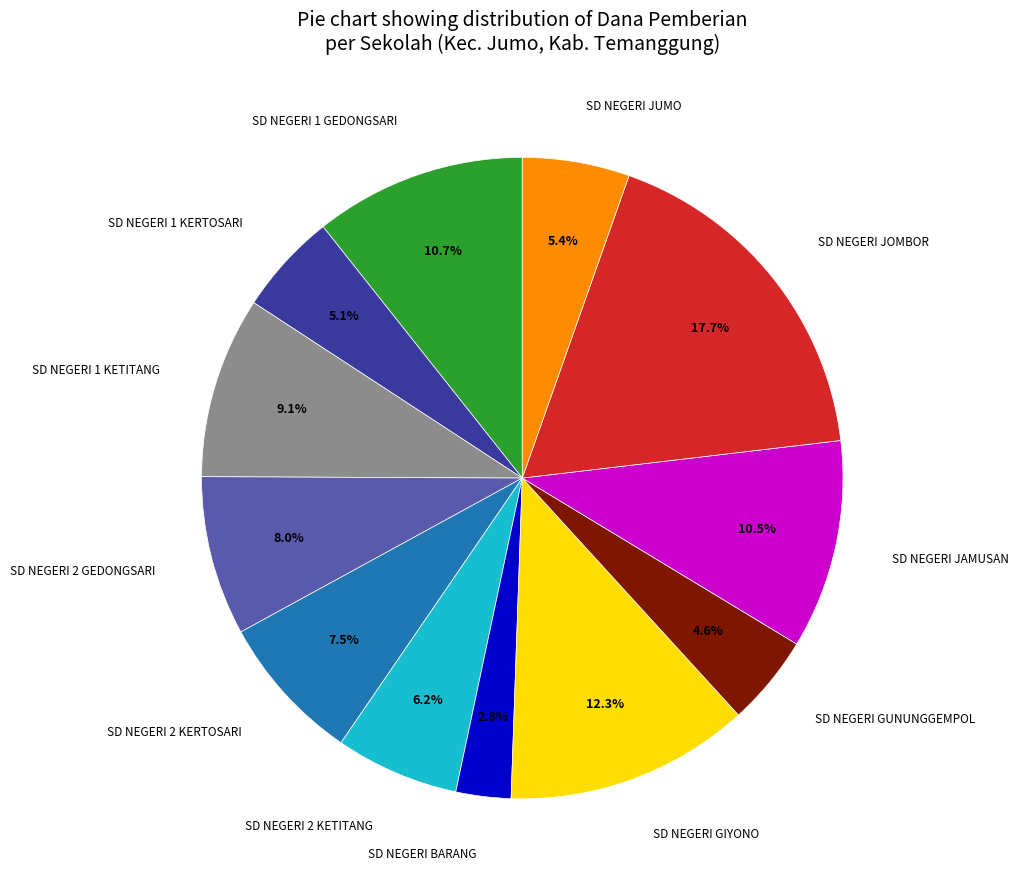

Is there any slice that represents more than half of the pie?

No